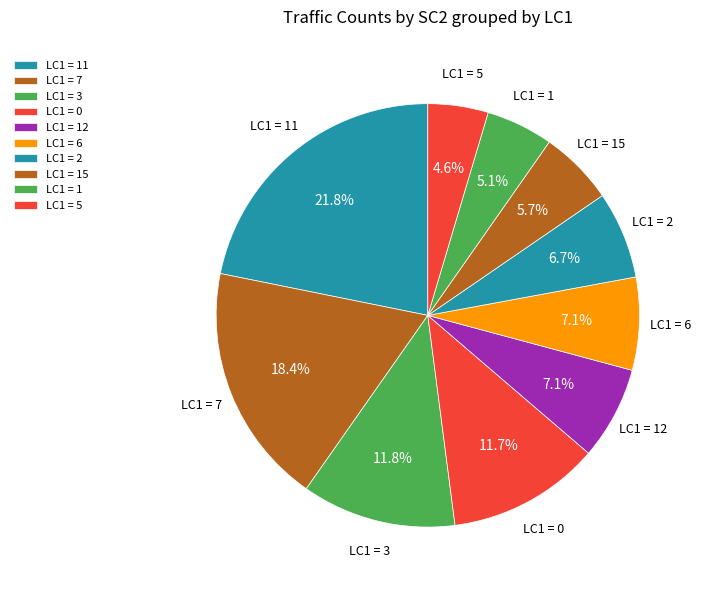

Approximately how many times larger is the value at LC1 = 5 compared to LC1 = 2?

0.7